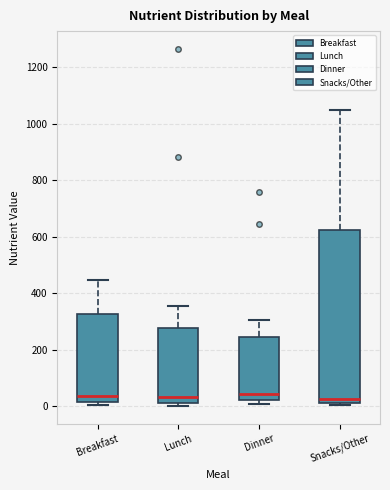

Comparing the boxes themselves (not the whiskers), which one is the tallest?

Snacks/Other